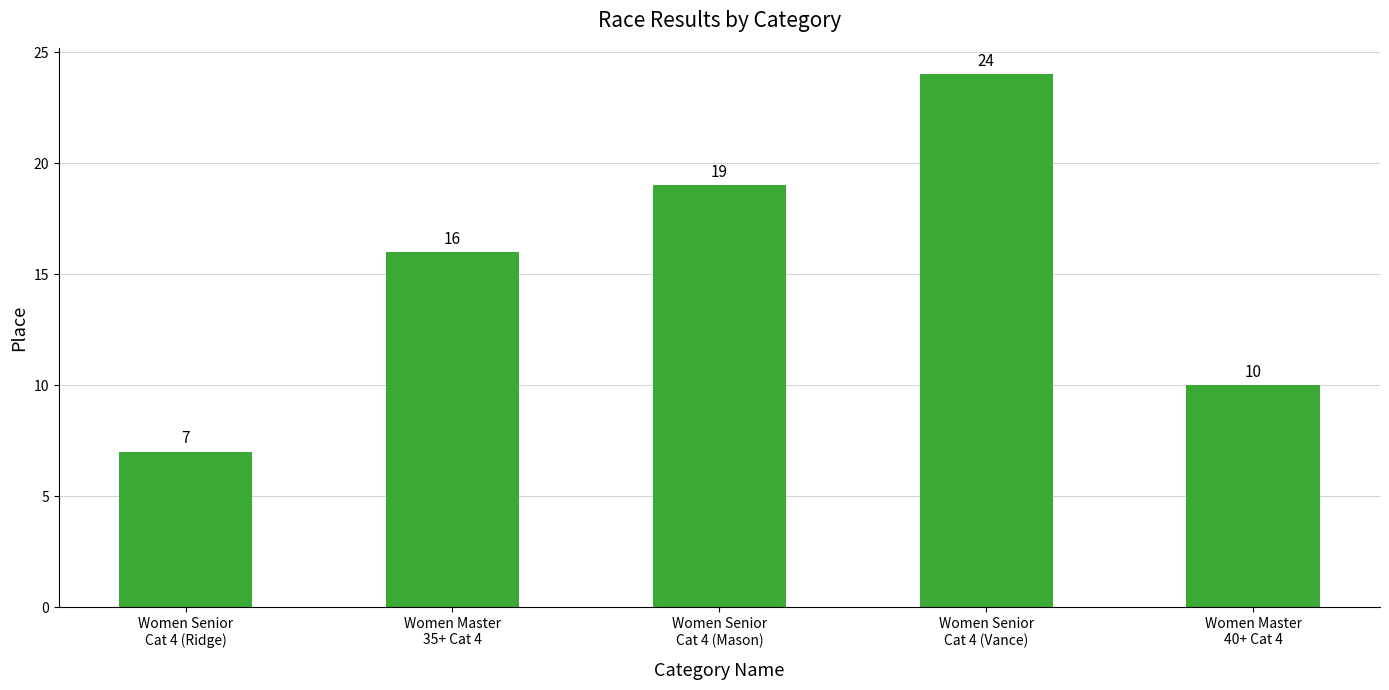

What is the smallest value displayed?

7